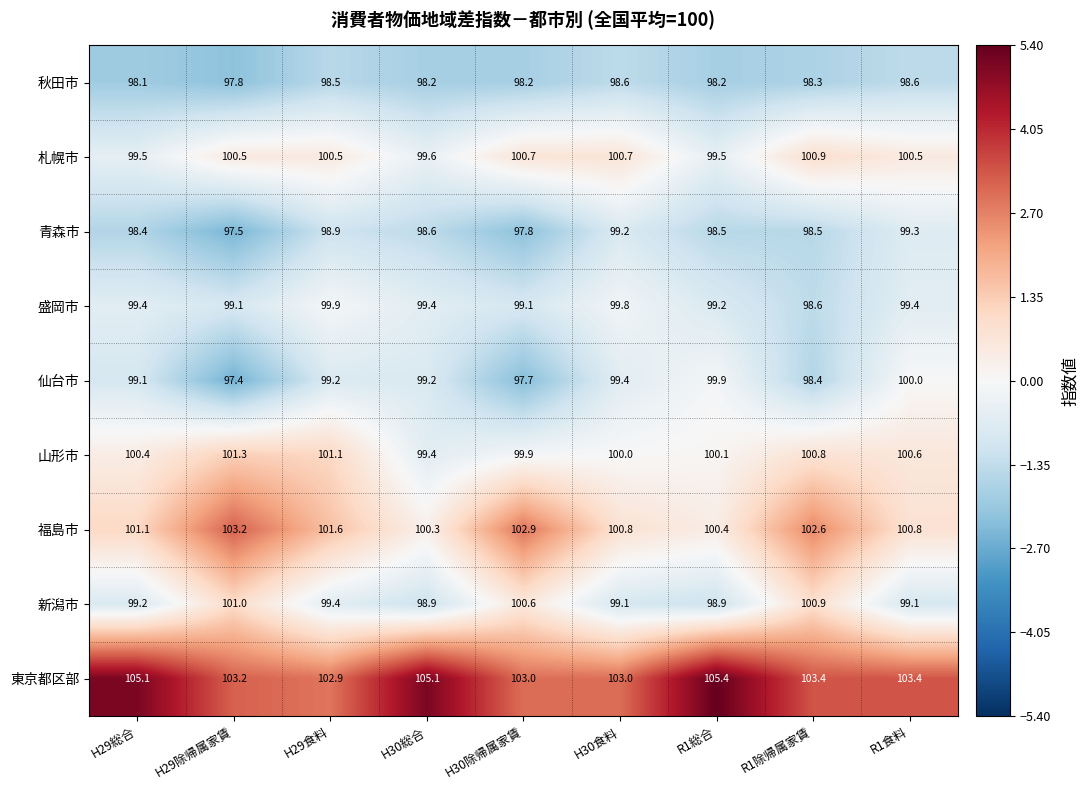

List the series in order of their peak value, lowest first.

秋田市, 青森市, 盛岡市, 仙台市, 札幌市, 新潟市, 山形市, 福島市, 東京都区部